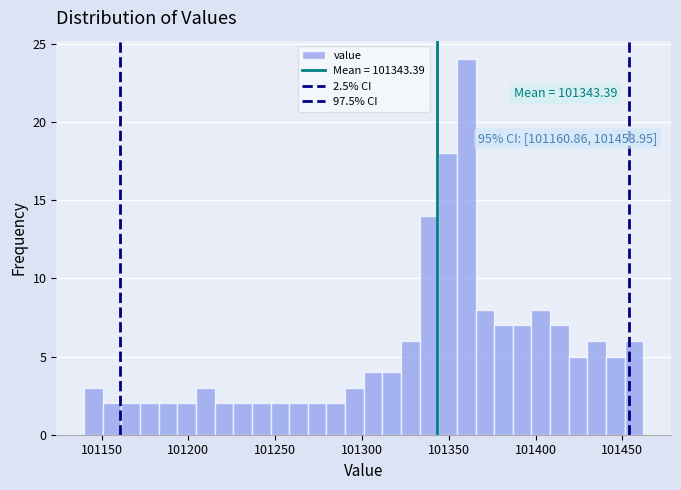

Around what value on the x-axis is the tallest bar? Give the approximate position of its centre, as read against the axis.

101360